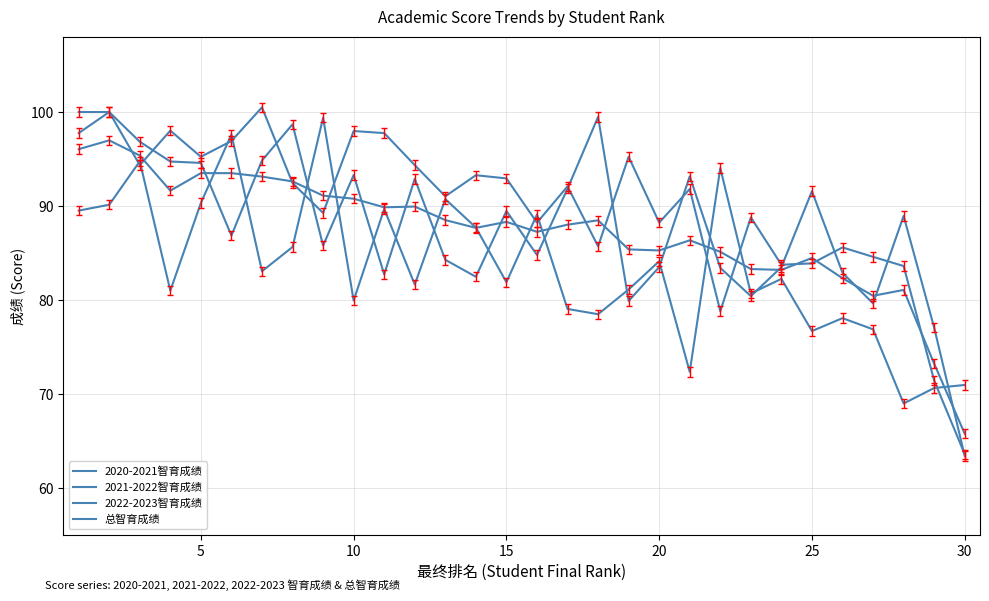

Reading right to left, what are all the values shown in this chart?

2020-2021智育成绩: 71.0	70.6	69.0	76.9	78.1	76.7	82.2	80.7	94.0	72.4	84.1	81.1	78.5	79.0	89.1	81.9	87.7	90.7	81.6	89.7	79.9	99.4	85.6	83.1	97.6	90.3	81.0	94.8	90.1	89.5
2021-2022智育成绩: 63.6	71.4	83.6	84.6	85.6	83.9	83.8	88.8	78.8	91.8	88.2	95.2	85.7	92.1	88.2	92.9	93.3	91.0	94.4	97.8	98.0	89.3	92.4	100.5	96.9	95.2	98.0	94.4	100.0	97.8
2022-2023智育成绩: 63.4	77.1	88.9	79.6	82.9	91.6	83.5	80.4	83.4	93.2	83.5	79.9	99.5	91.8	84.8	89.5	82.5	84.3	92.9	82.7	93.3	85.8	98.7	94.8	86.9	94.6	94.7	96.8	100.0	100.0
总智育成绩: 65.8	73.2	81.1	80.4	82.3	84.5	83.2	83.3	85.1	86.4	85.3	85.4	88.5	88.0	87.3	88.3	87.7	88.5	89.9	89.9	90.8	91.1	92.6	93.1	93.5	93.5	91.6	95.4	97.0	96.0